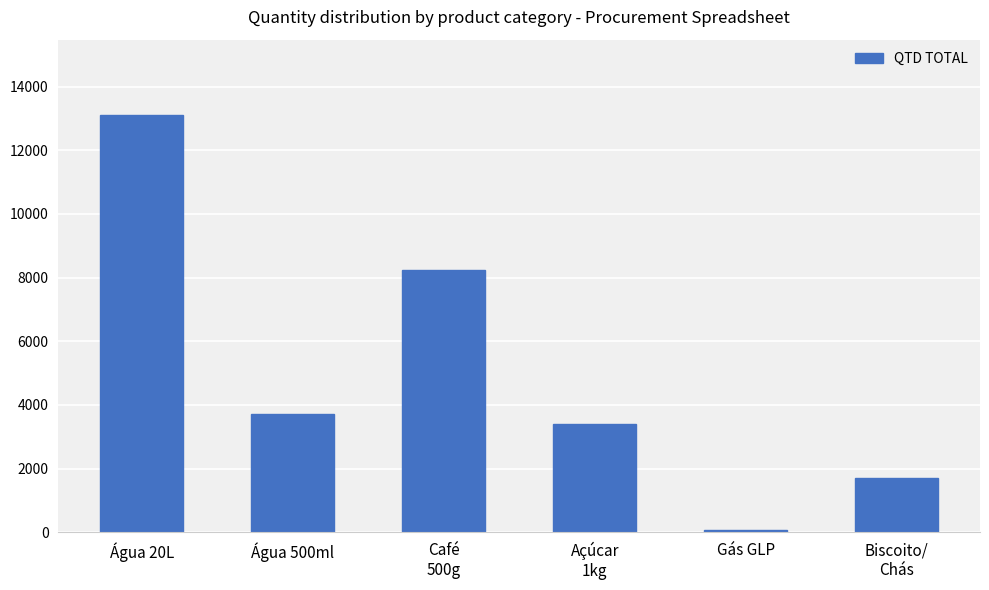

Does the chart contain stacked bars?

No